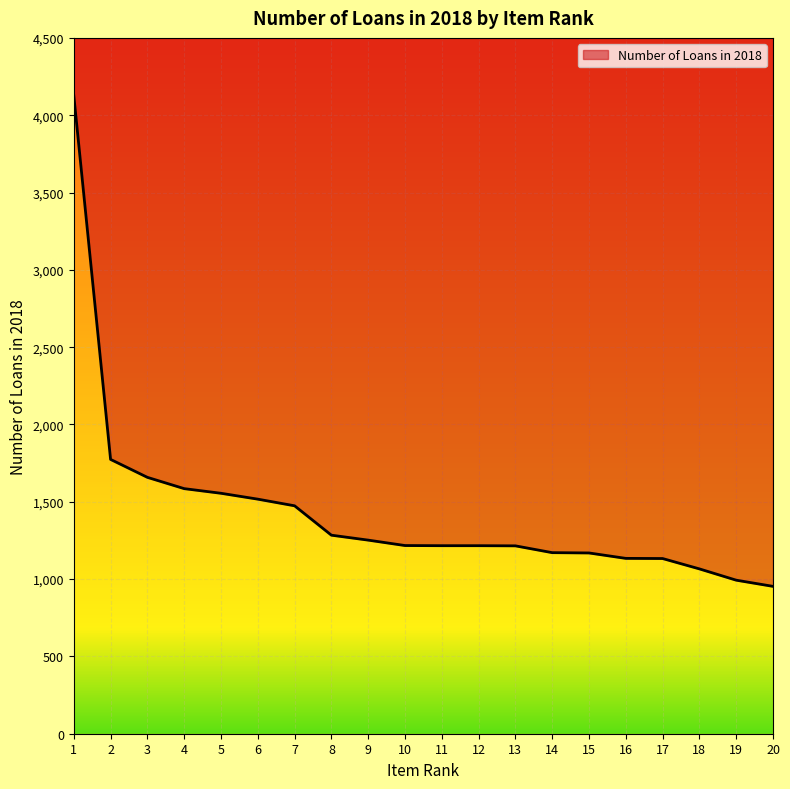

Reading left to right, list all the values displayed in this chart.

4128	1774	1658	1585	1555	1517	1474	1284	1252	1217	1216	1216	1215	1171	1169	1134	1133	1066	993	953